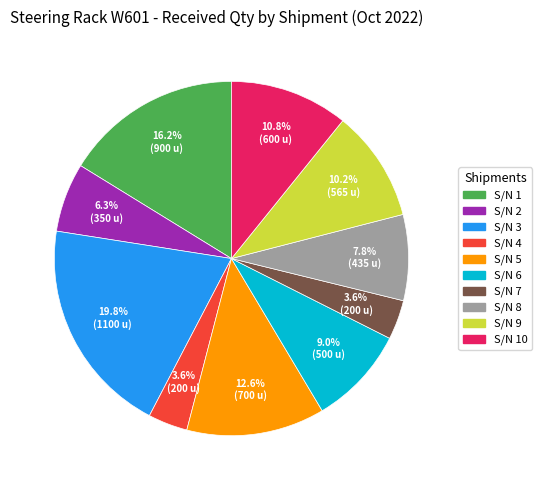

Is there a majority slice in this chart?

No